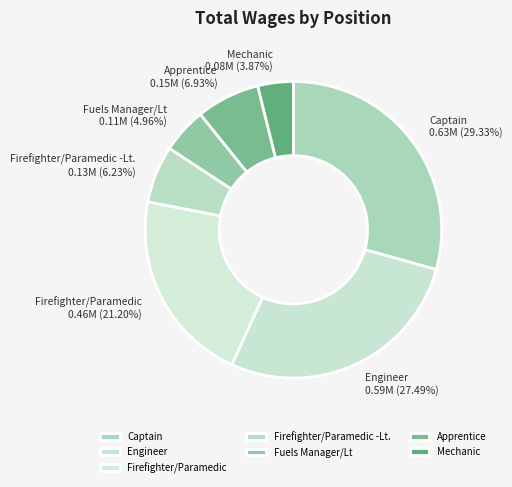

Which category has the smallest portion of the pie?

Mechanic